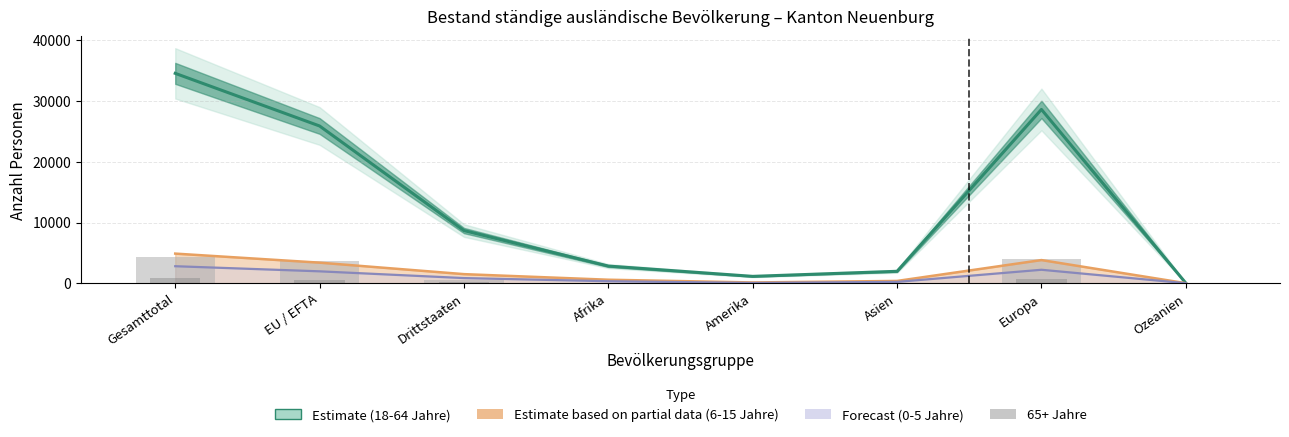

At which label does 65+ Jahre reach its peak?

Gesamttotal